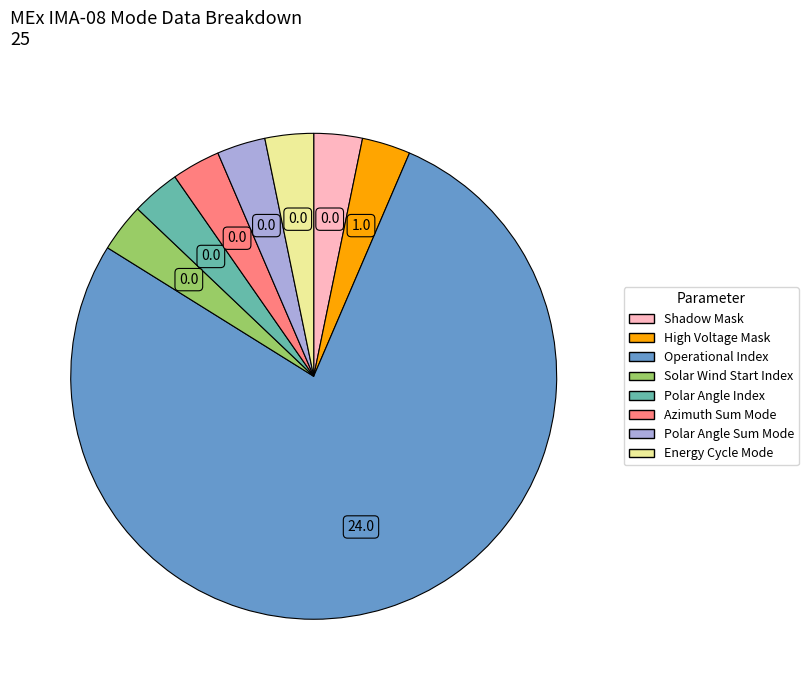

True or false: Energy Cycle Mode accounts for 10% of the total.

False